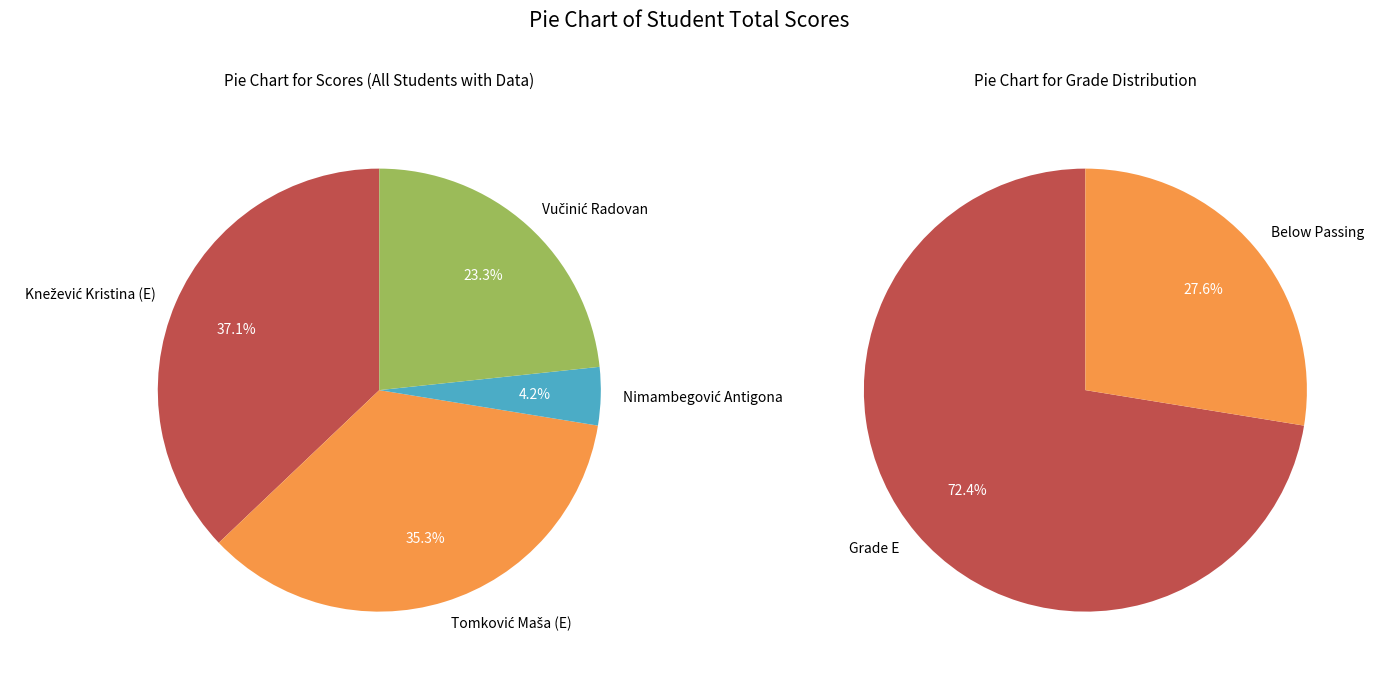

To the nearest percent, what portion does Vučinić Radovan represent?

23%